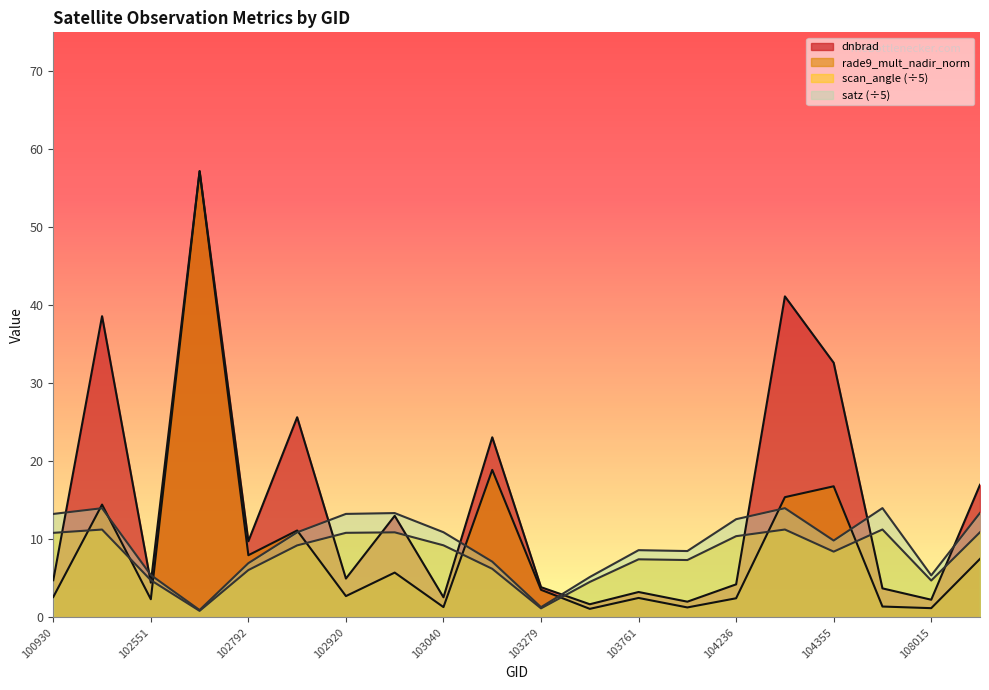

How many times do dnbrad and scan_angle cross each other?

11